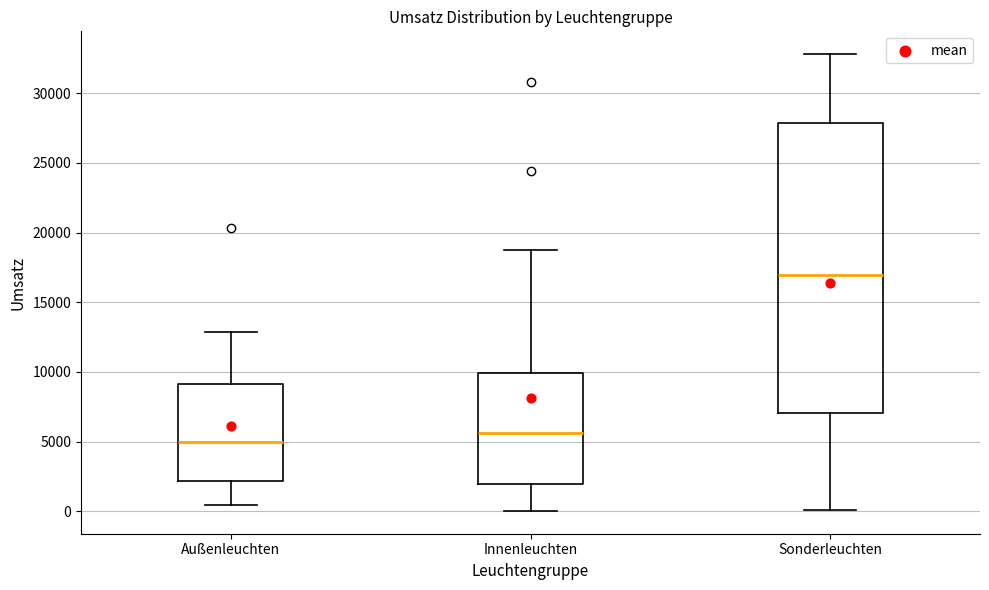

Comparing the boxes themselves (not the whiskers), which one is the tallest?

Sonderleuchten